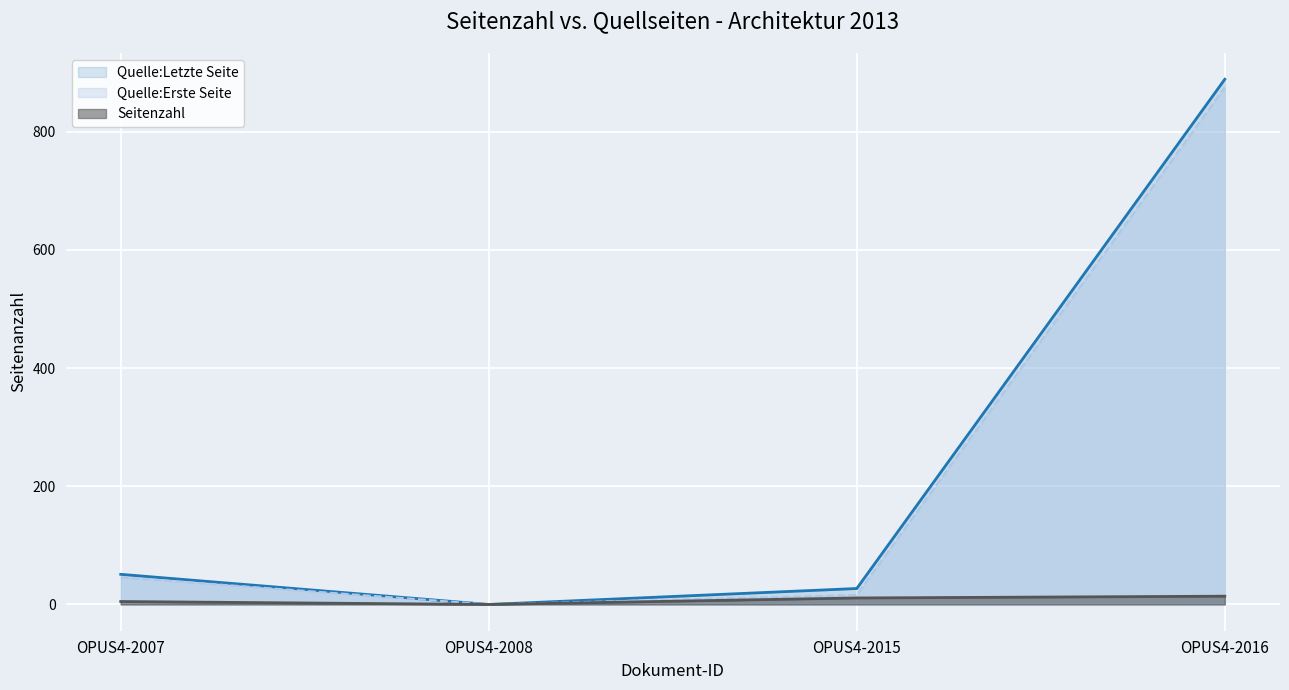

What are all the series names shown in the legend?

Quelle:Letzte Seite, Quelle:Erste Seite, Seitenzahl